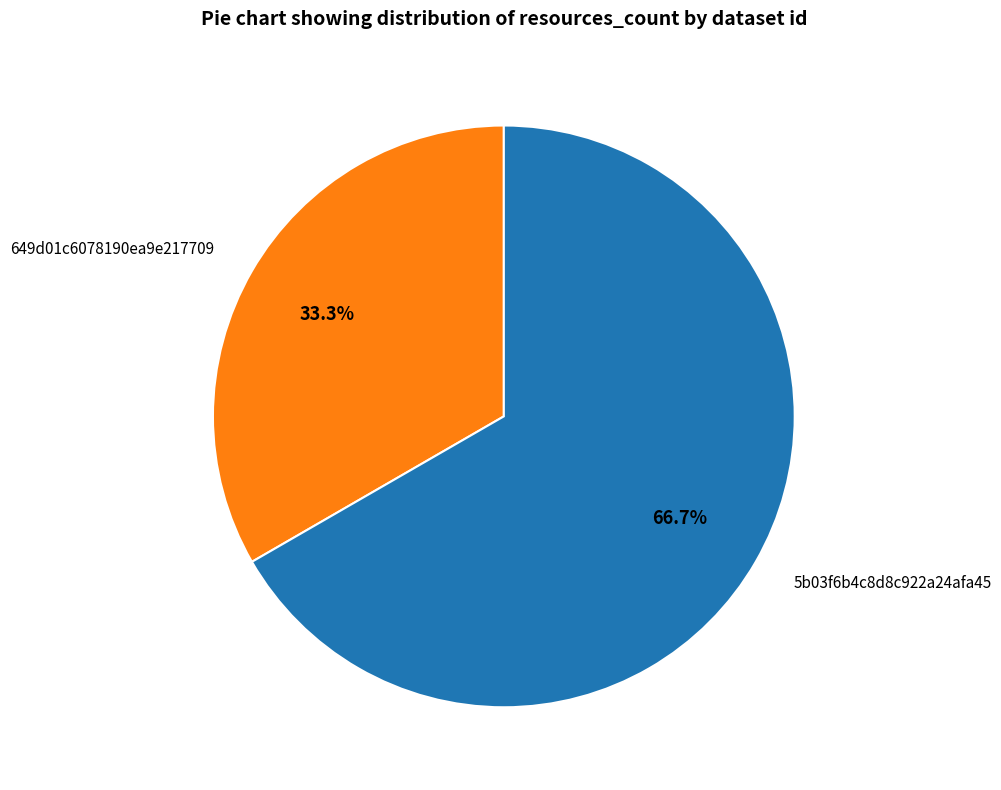

Does 5b03f6b4c8d8c922a24afa45 represent more than half of the total?

Yes